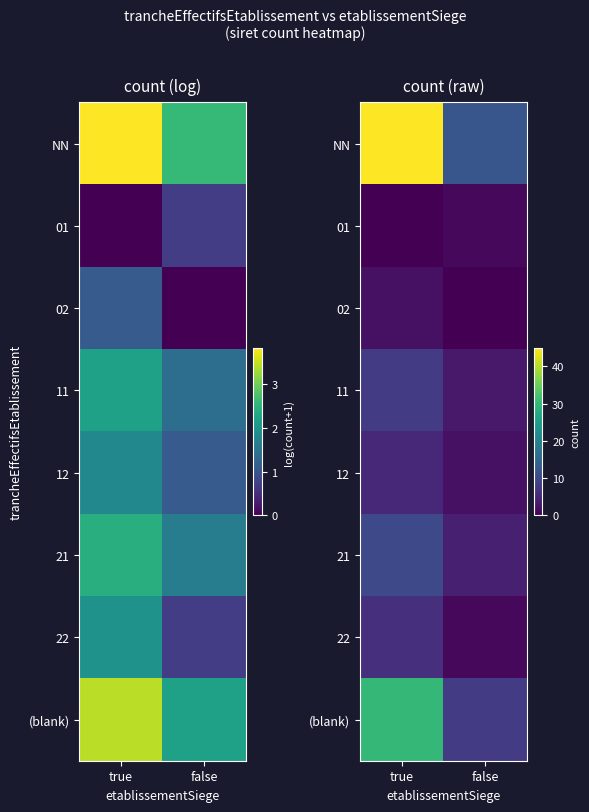

At which label does 12 reach its peak?

true